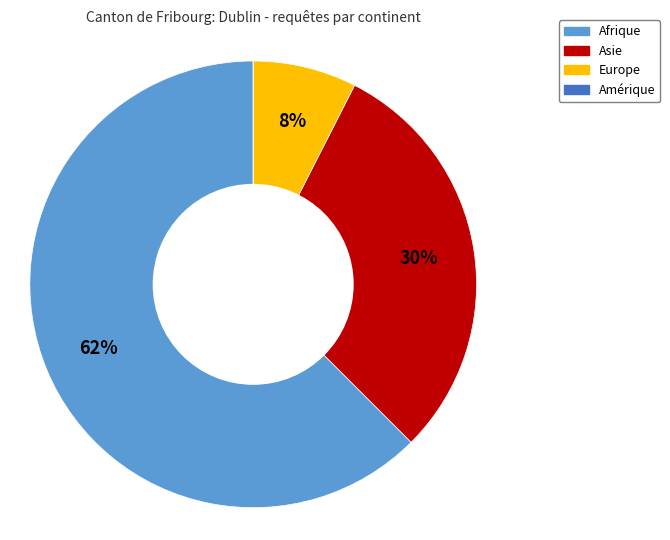

Which slice represents more than half of the pie?

Afrique